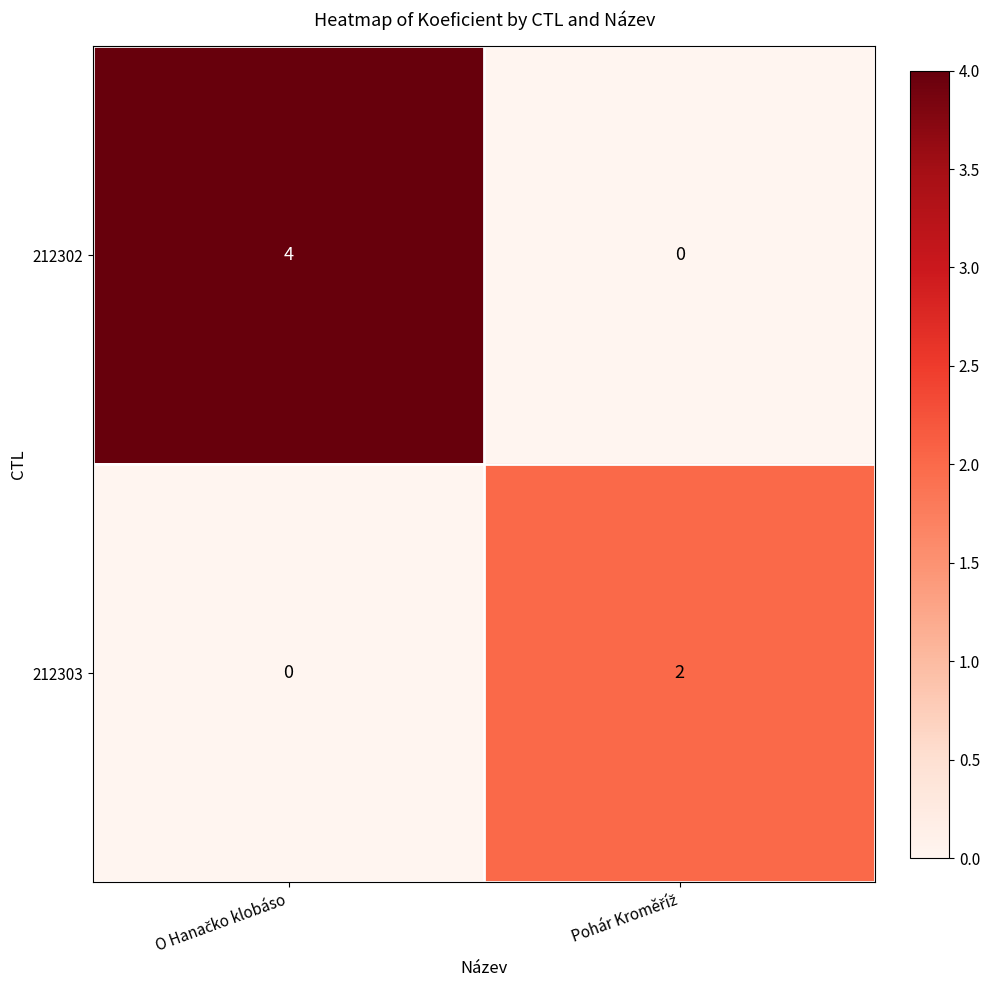

What is the maximum value shown in the chart?

4